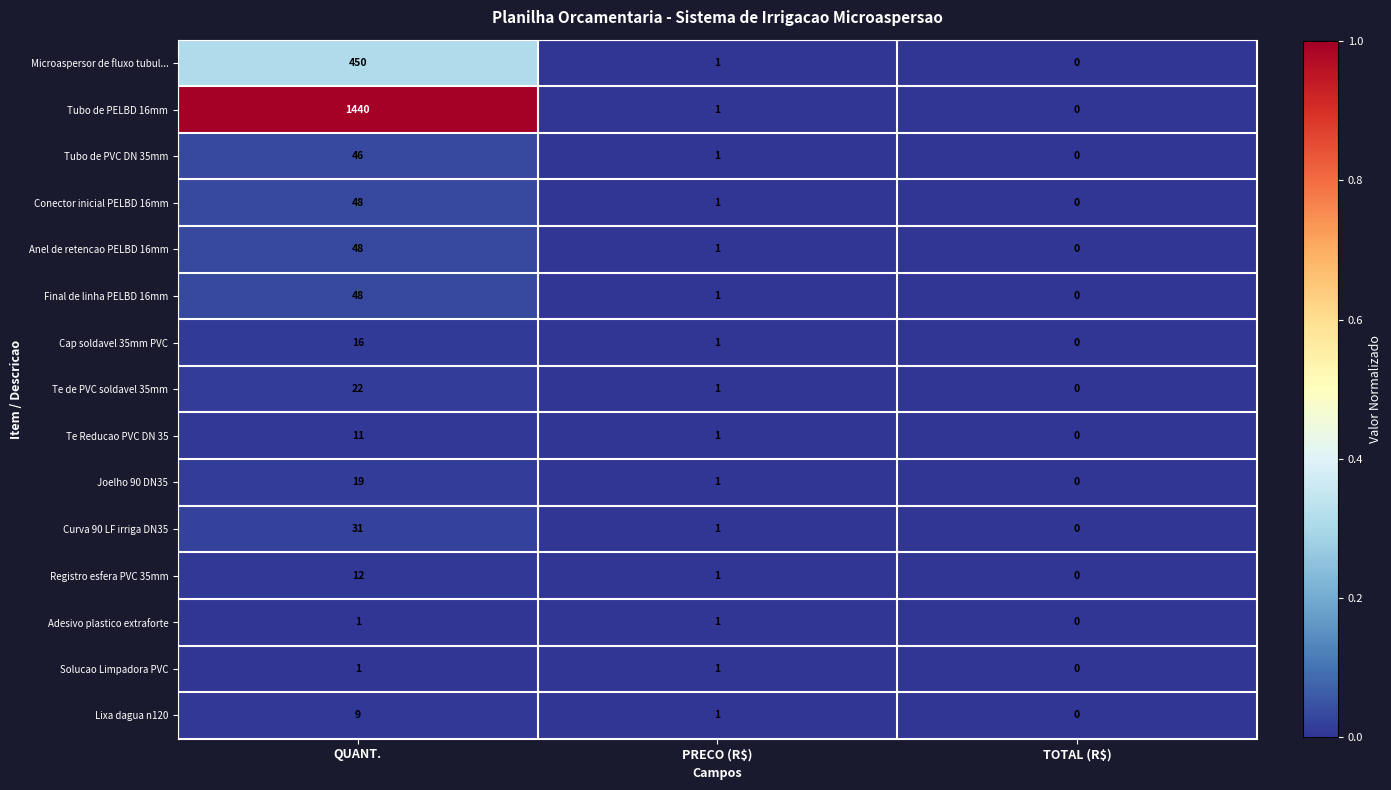

At which category is the sum across all series the highest?

QUANT.